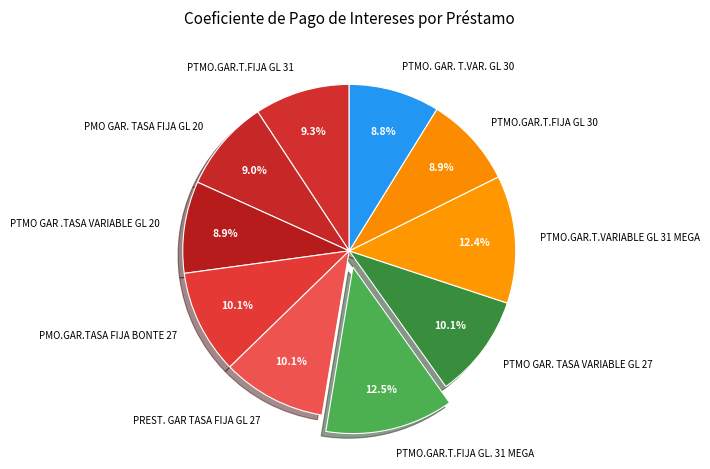

Count the number of slices in the pie.

10